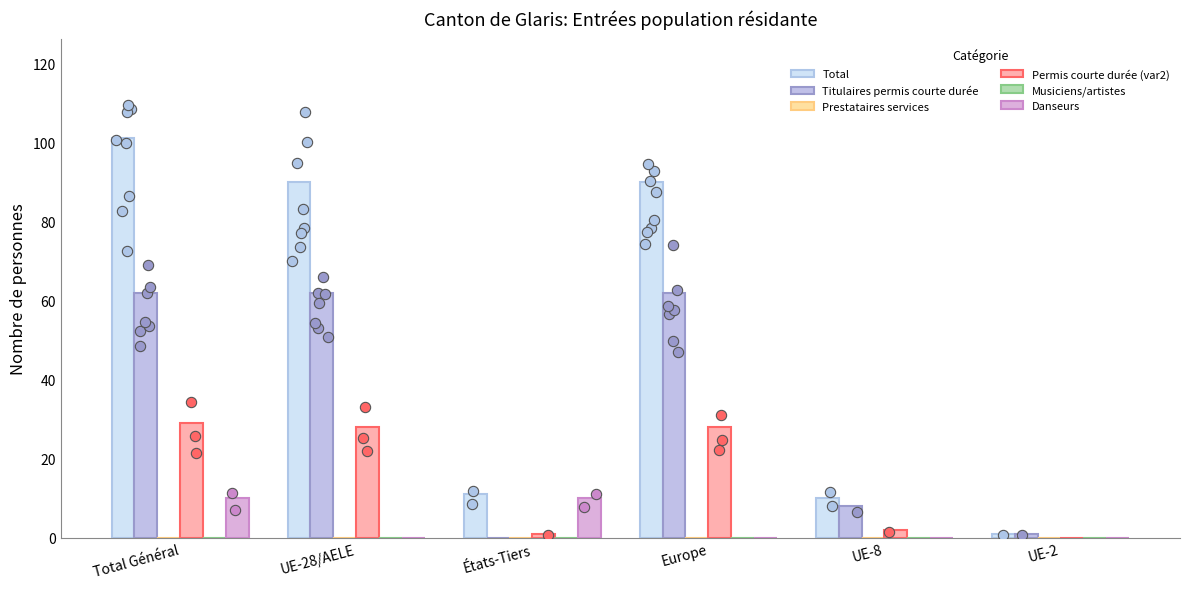

Which series reaches the maximum Y coordinate?

Total